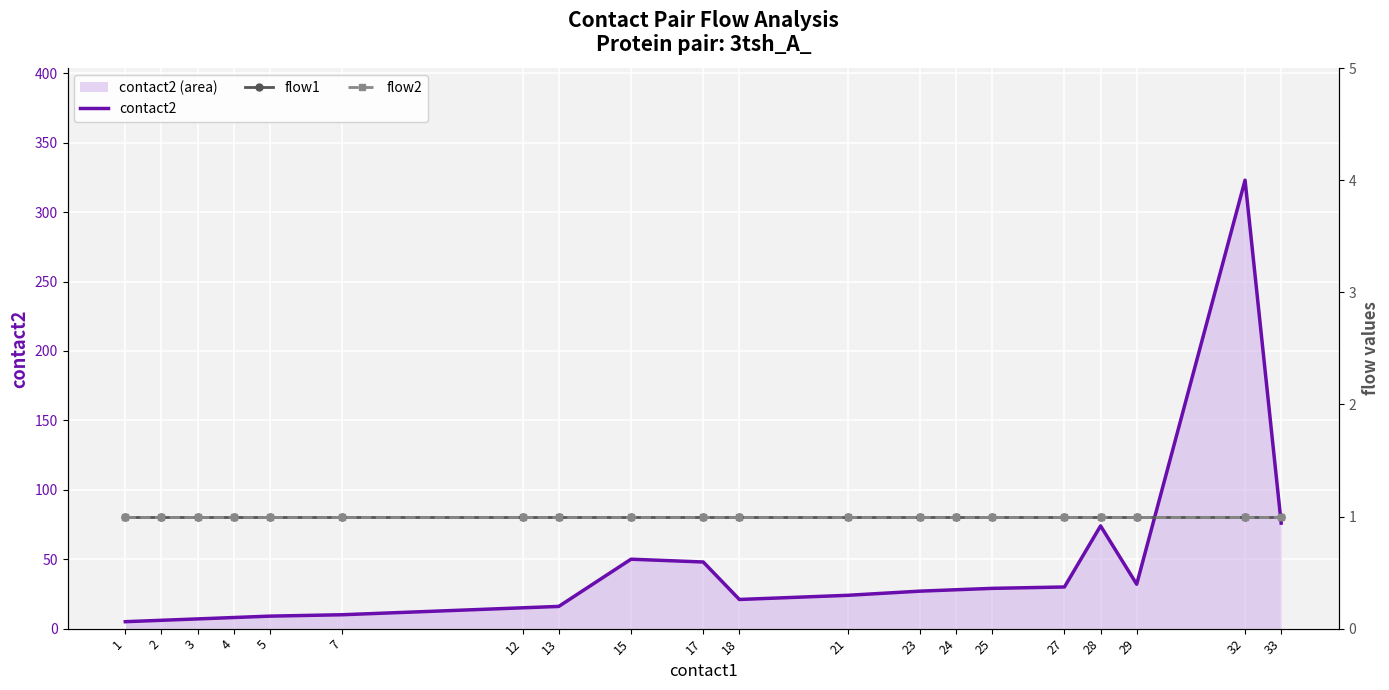

At which label does contact2 first exceed 27?

15